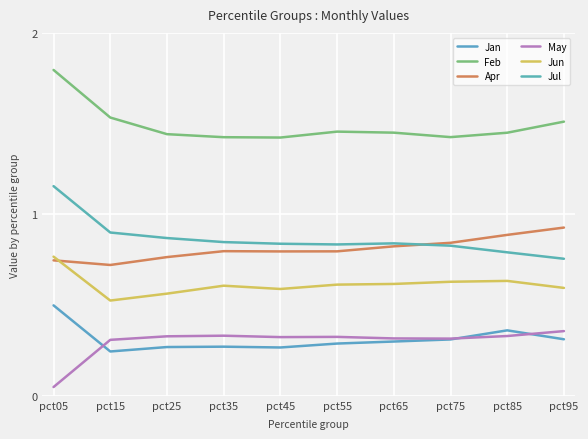

Reading left to right, what are all the values shown in this chart?

Jan: 0.5	0.2	0.3	0.3	0.3	0.3	0.3	0.3	0.4	0.3
Feb: 1.8	1.5	1.4	1.4	1.4	1.5	1.5	1.4	1.4	1.5
Apr: 0.7	0.7	0.8	0.8	0.8	0.8	0.8	0.8	0.9	0.9
May: 0.0	0.3	0.3	0.3	0.3	0.3	0.3	0.3	0.3	0.4
Jun: 0.8	0.5	0.6	0.6	0.6	0.6	0.6	0.6	0.6	0.6
Jul: 1.2	0.9	0.9	0.8	0.8	0.8	0.8	0.8	0.8	0.8